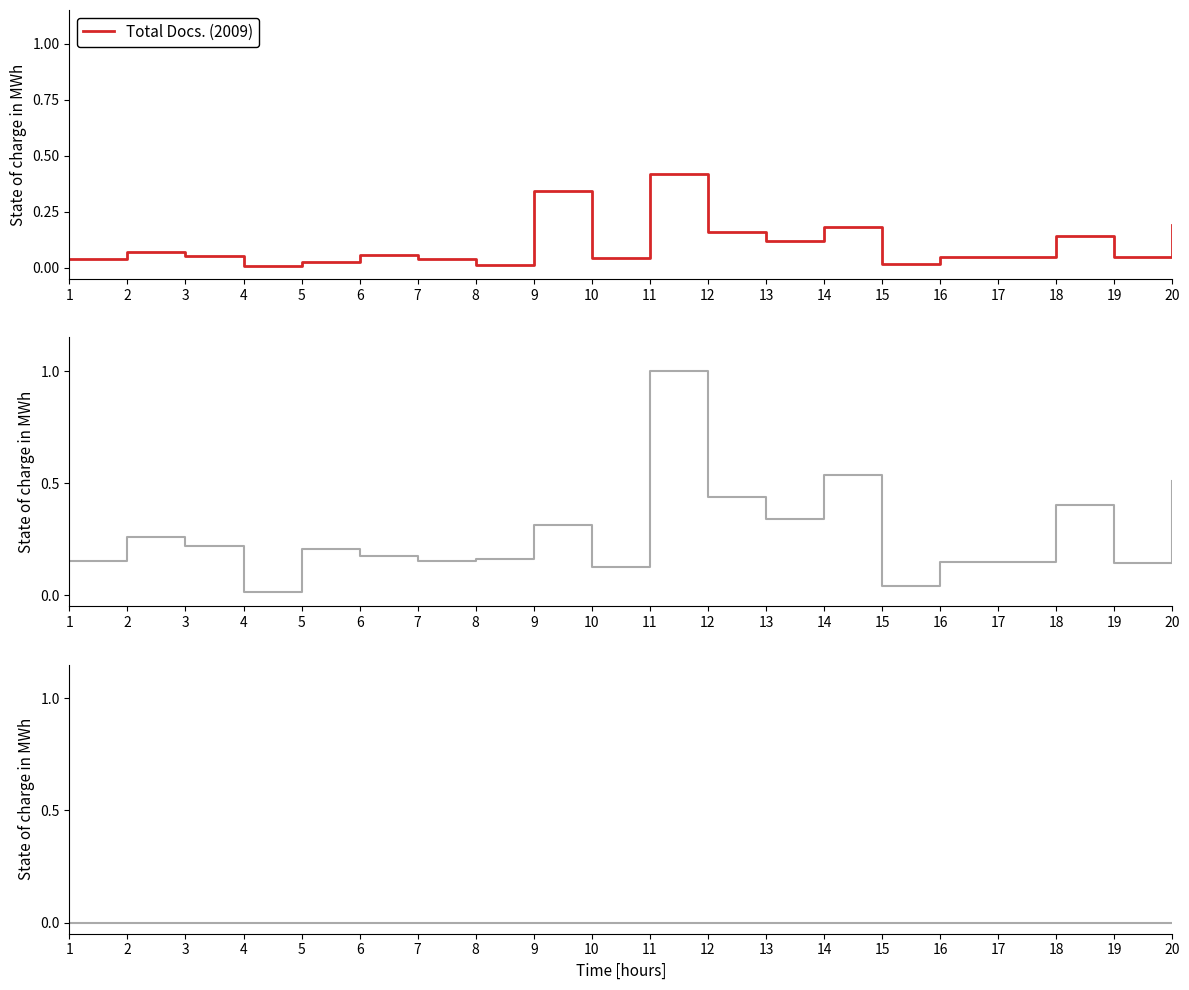

At which category does Total Docs. (2009) reach its first local peak?

2